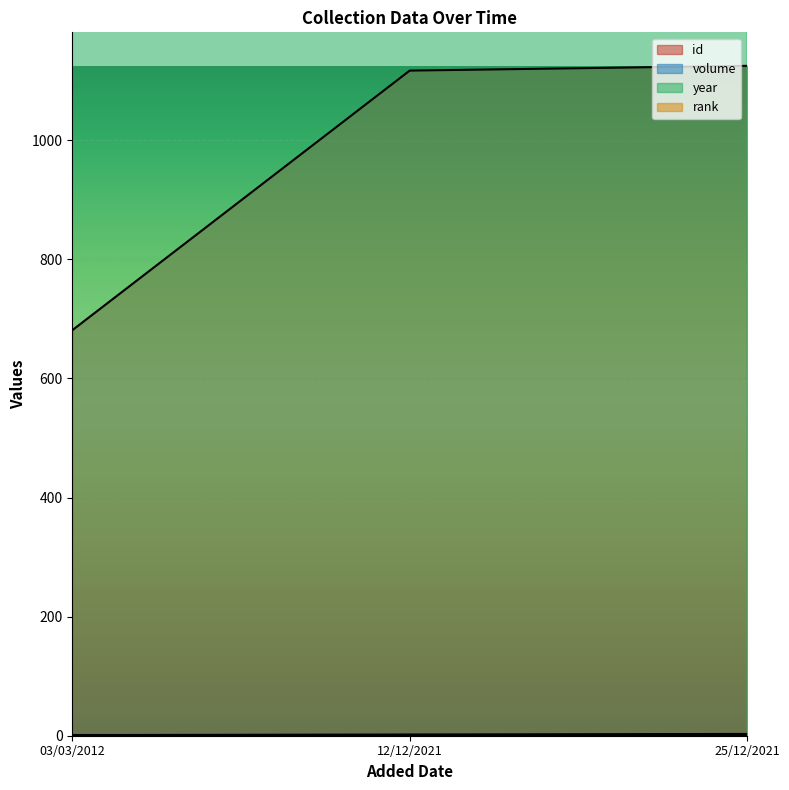

Is the value of id at 03/03/2012 greater than the value of year at 03/03/2012?

No